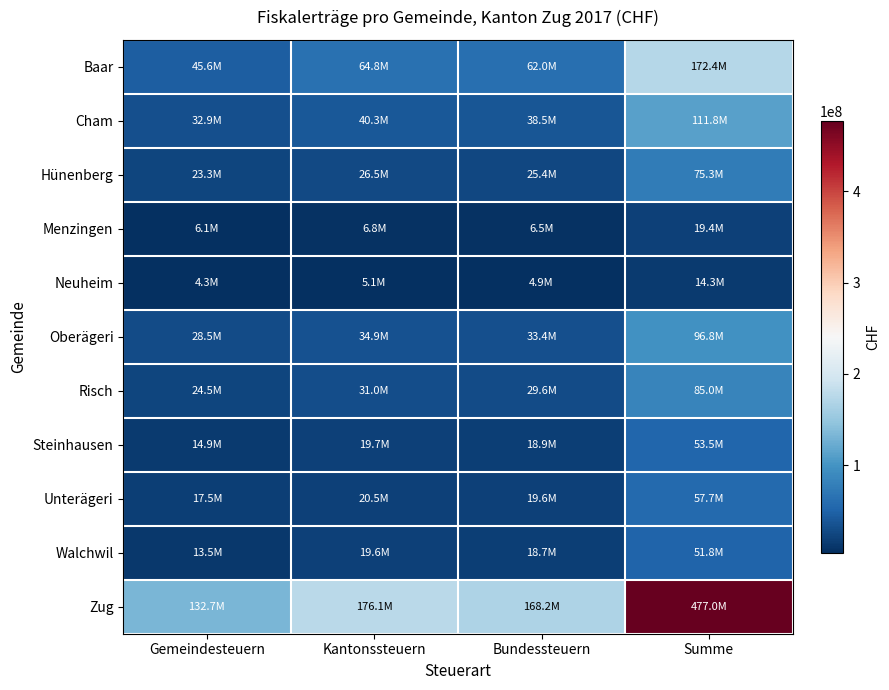

What is the total value across all series at Kantonssteuern?

445400000.0